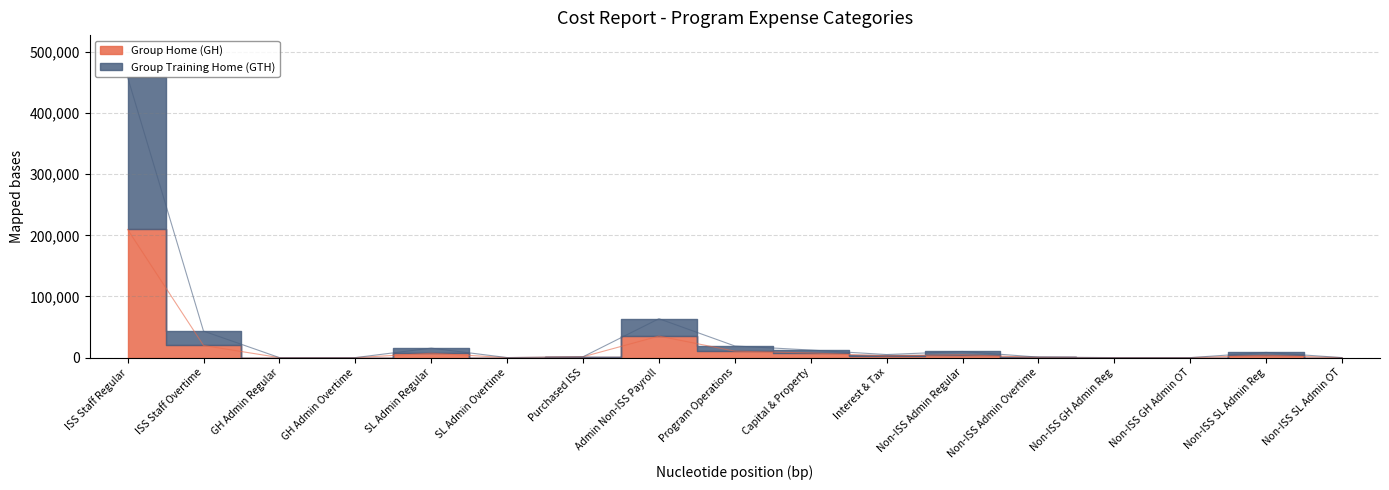

What are all the series names shown in the legend?

Group Home (GH), Group Training Home (GTH)